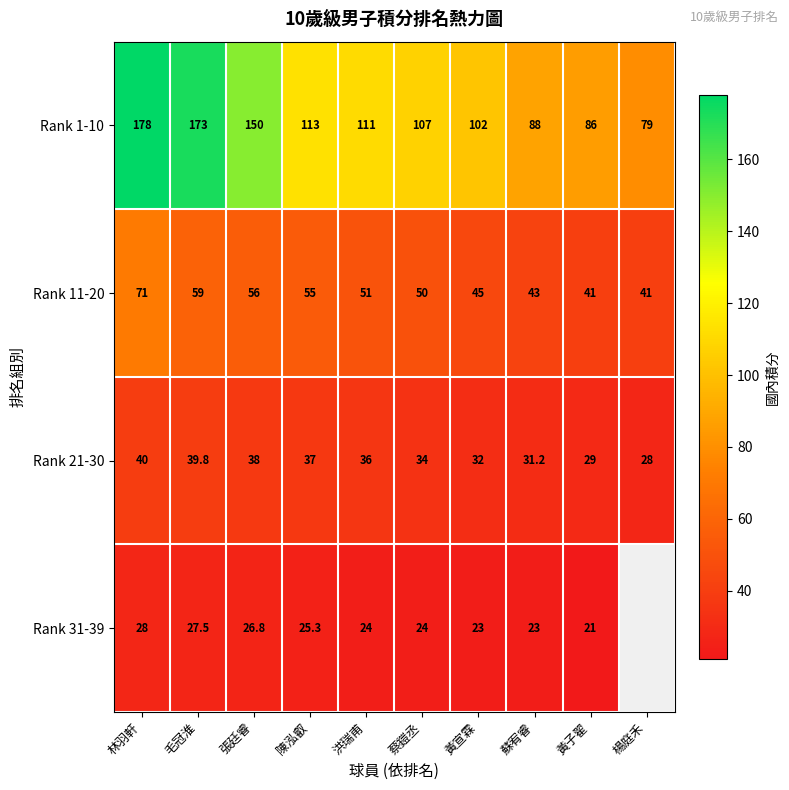

Between 黃子翟 and 陳泓叡, which is larger?

陳泓叡